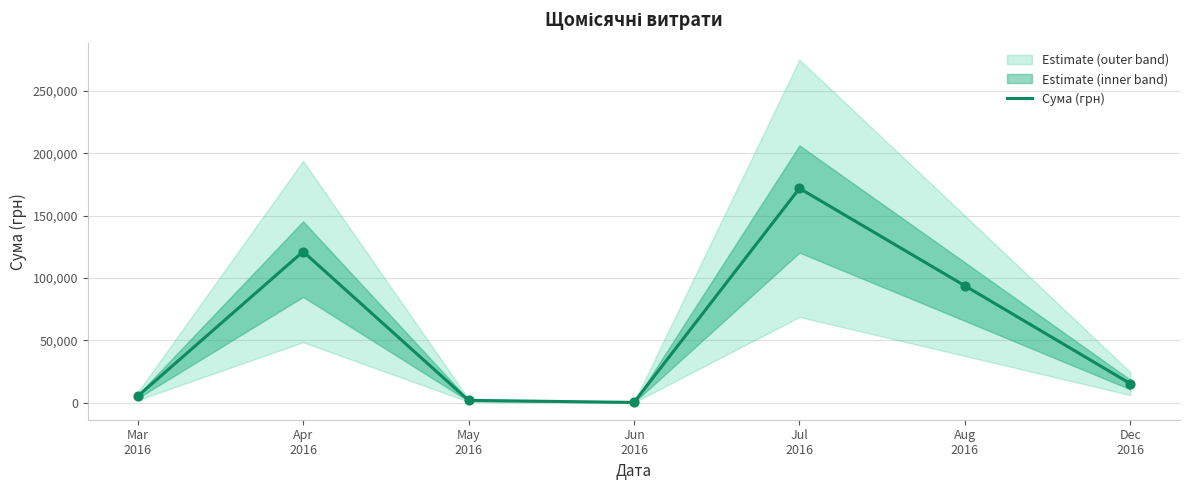

What is the ratio of the value at May
2016 to the value at Jun
2016?

7.8